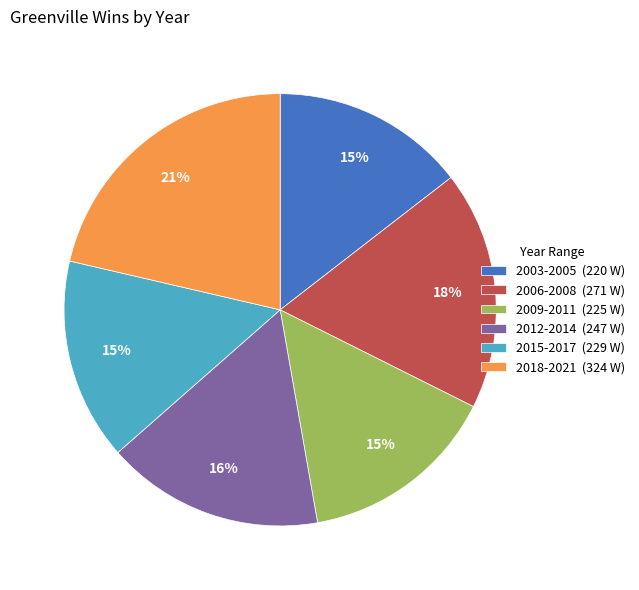

The 2006-2008 (271 W) slice represents 4% of the pie. True or false?

False